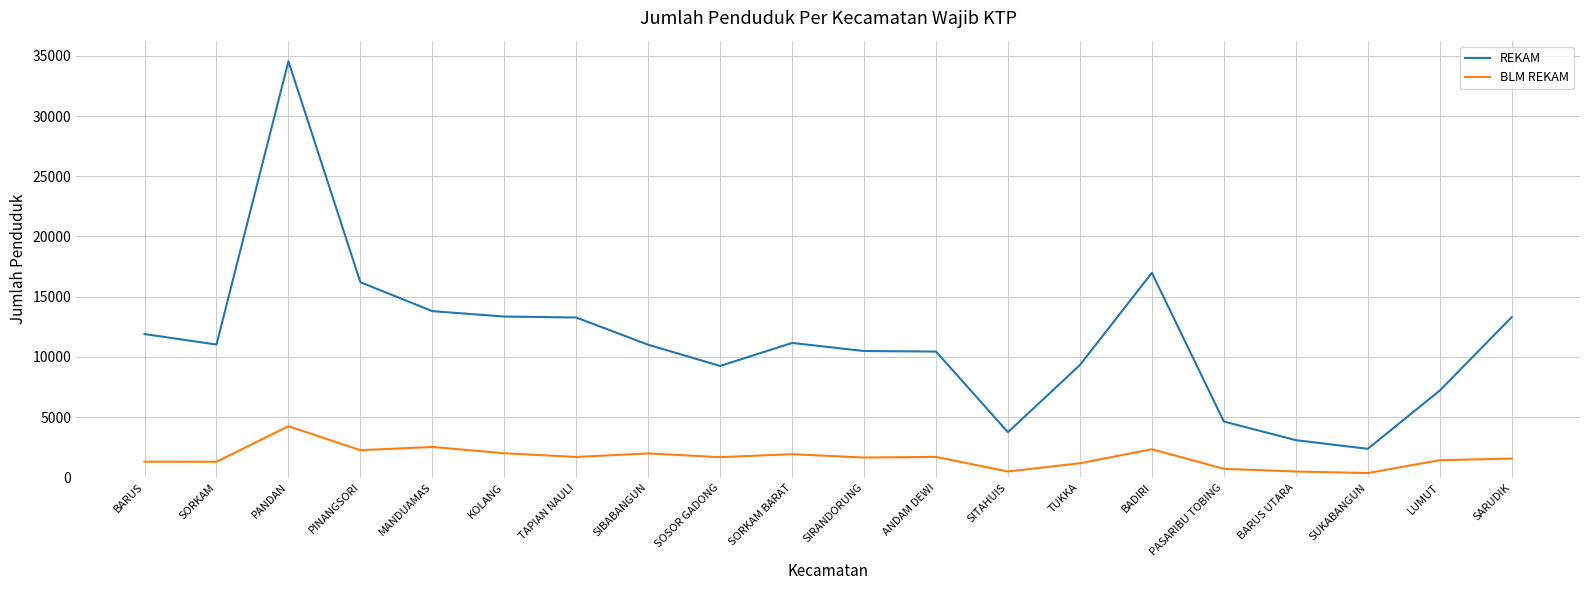

At which label does BLM REKAM reach its peak?

PANDAN